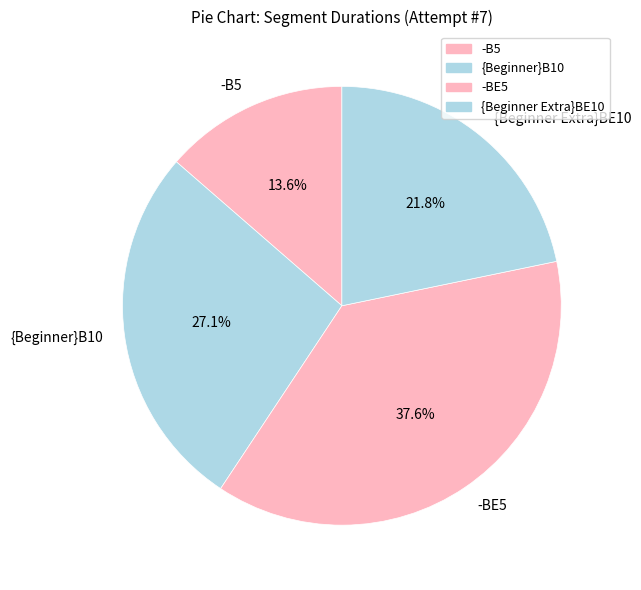

Is {Beginner}B10 the majority of the pie?

No